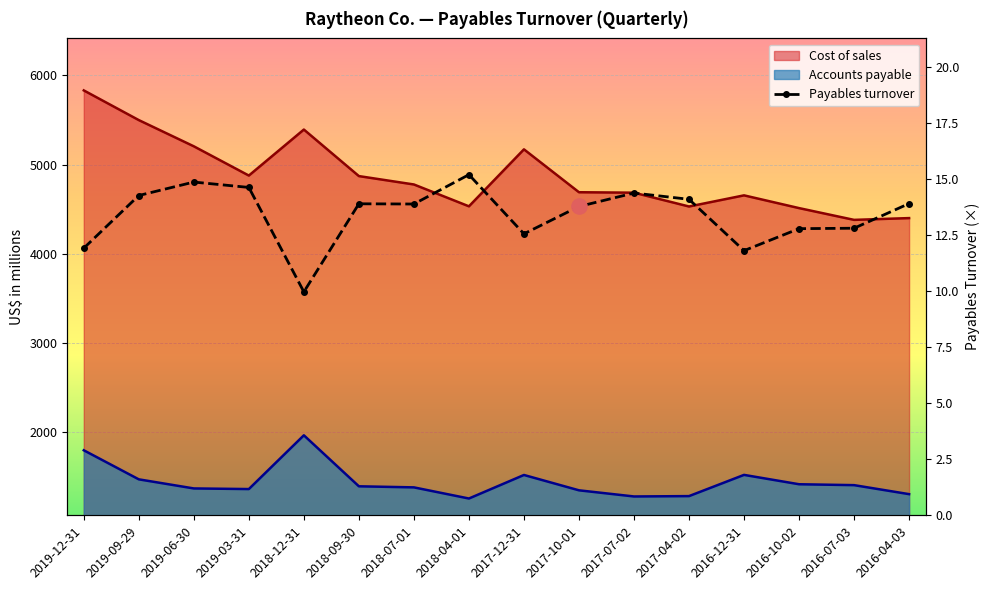

Which has a higher value, 2017-10-01 or 2018-07-01?

2018-07-01